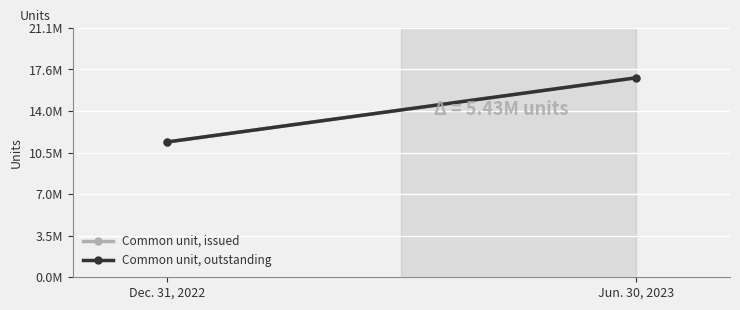

What is the difference between the Common unit, outstanding values at Dec. 31, 2022 and Jun. 30, 2023?

5426565